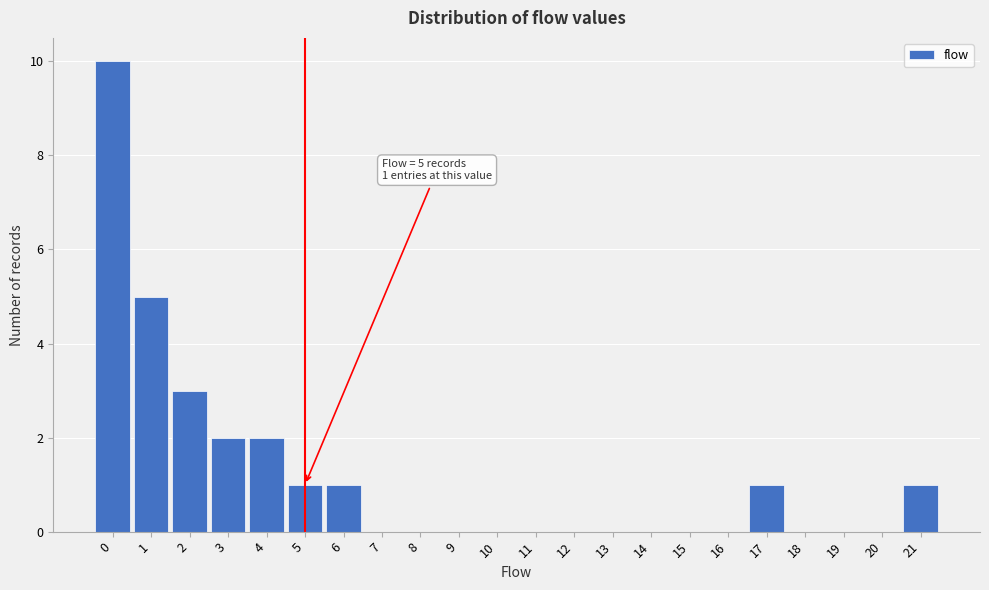

Over which range of the x-axis is the bar tallest?

-0.5 to 0.5